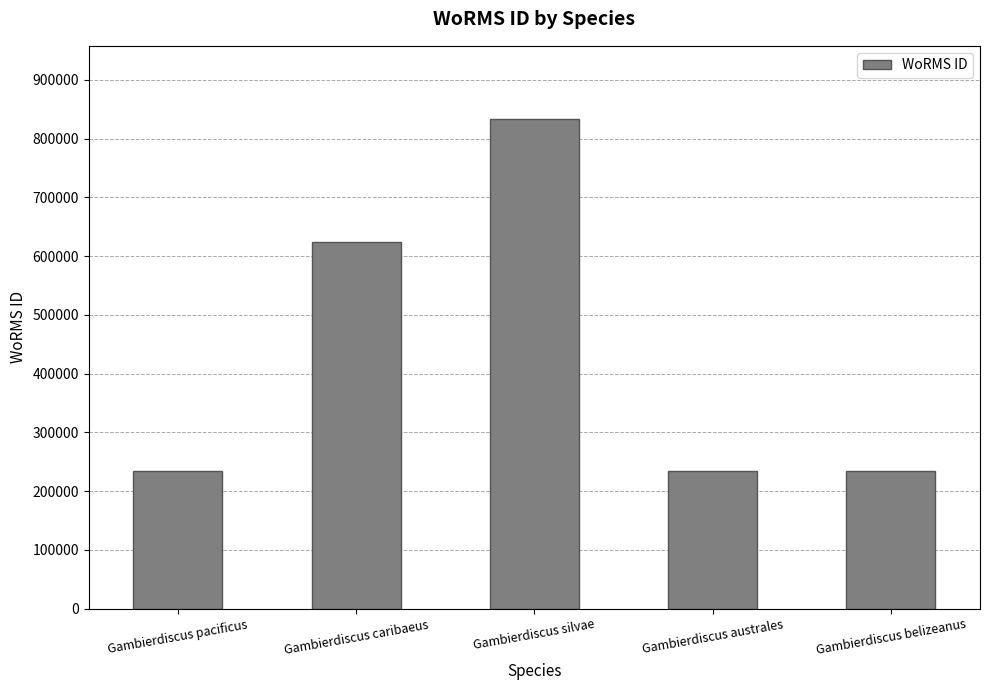

At which label is the value closest to 533215?

Gambierdiscus caribaeus